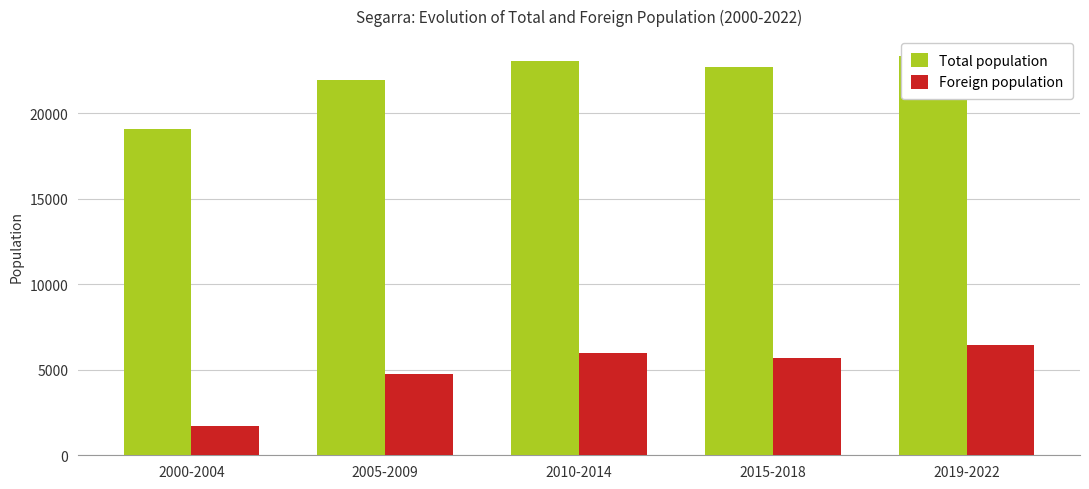

Is the value of Total population at 2015-2018 greater than the value of Foreign population at 2015-2018?

Yes